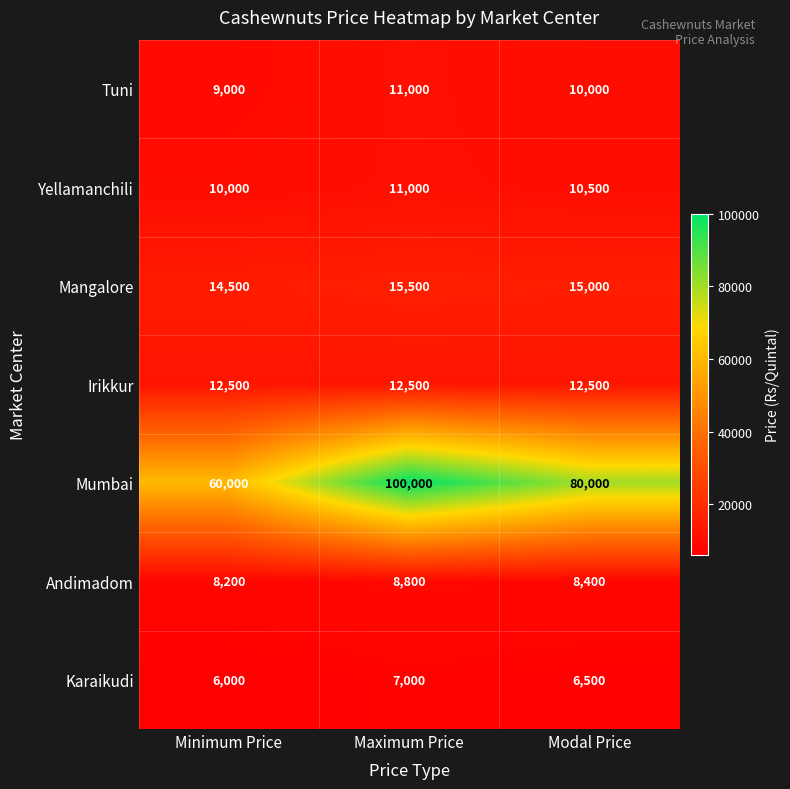

Where does the Karaikudi series first go above 6500?

Maximum Price